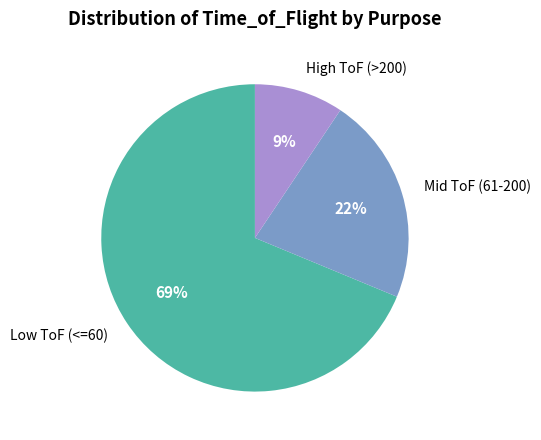

Is the sum of Mid ToF (61-200) and Low ToF (<=60) greater than half?

Yes